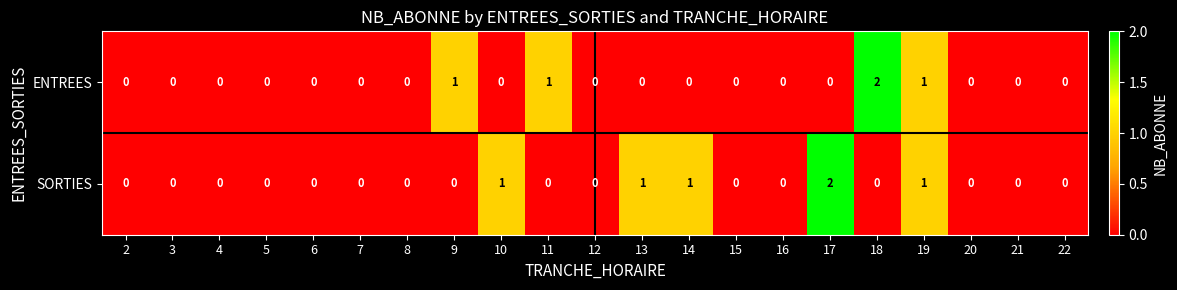

At which label does ENTREES reach its peak?

18